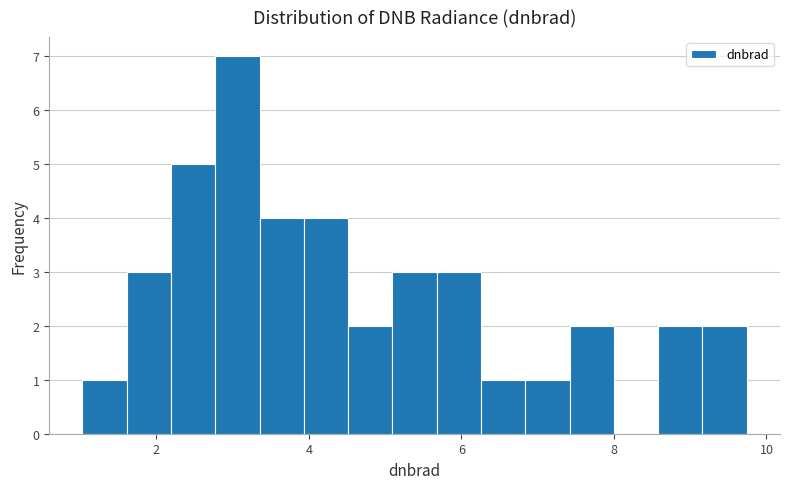

Around what value on the x-axis is the tallest bar? Give the approximate position of its centre, as read against the axis.

3.0